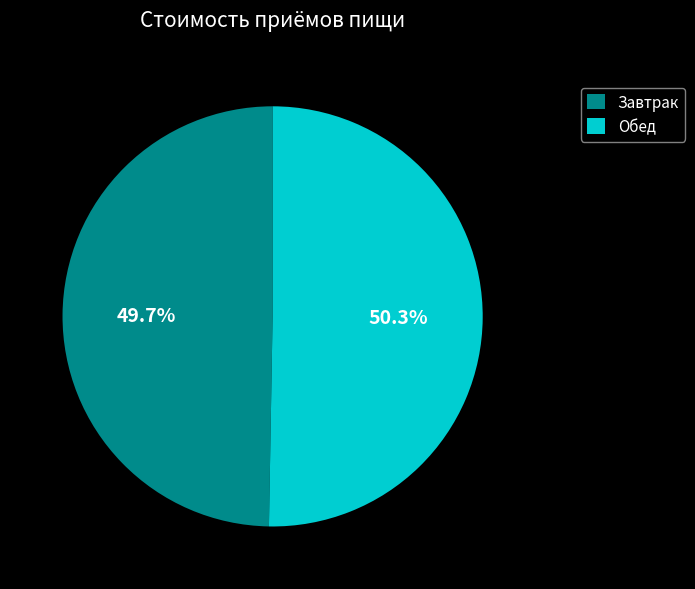

Does any single category account for the majority?

Yes